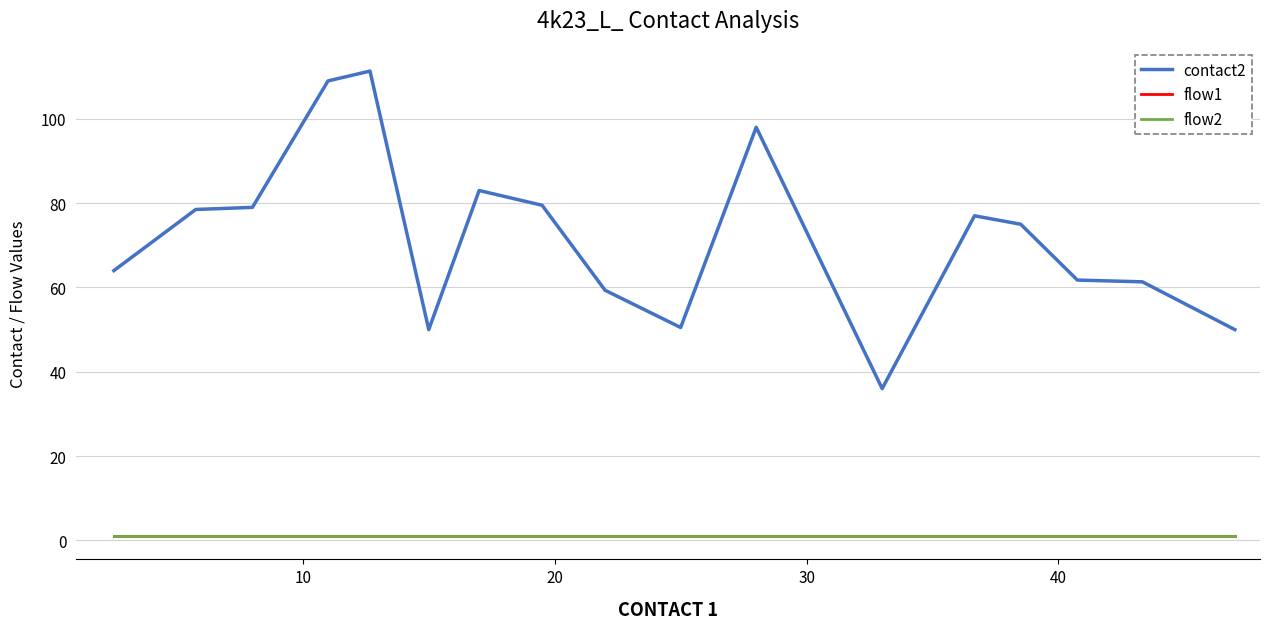

How many lines are shown in the chart?

3